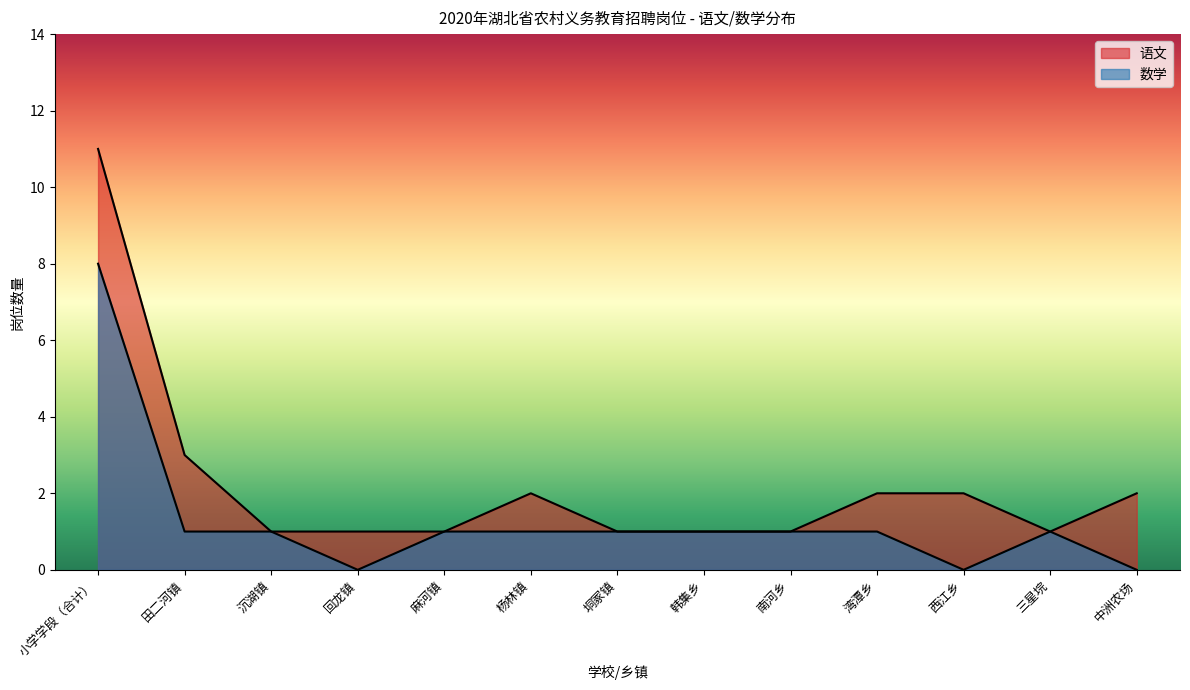

What is the sum of all 数学 values?

17